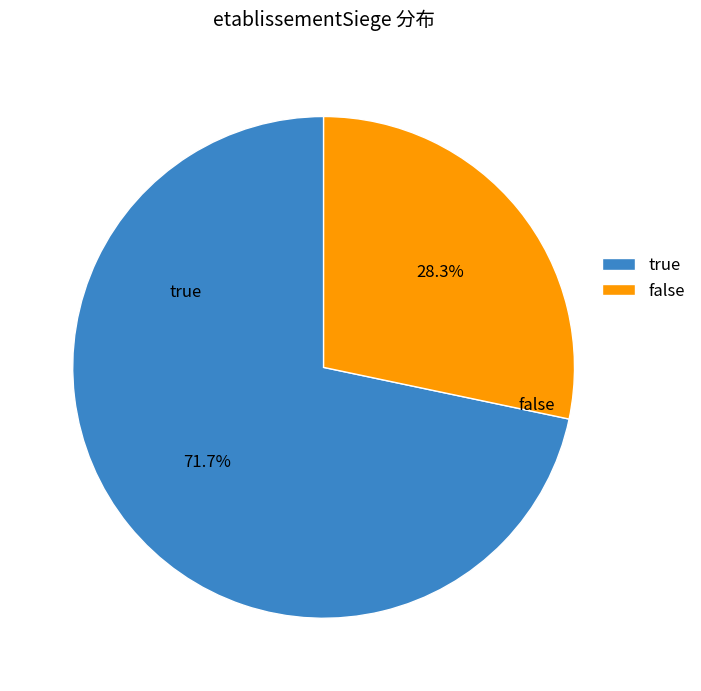

What is the smallest slice in the pie chart?

false